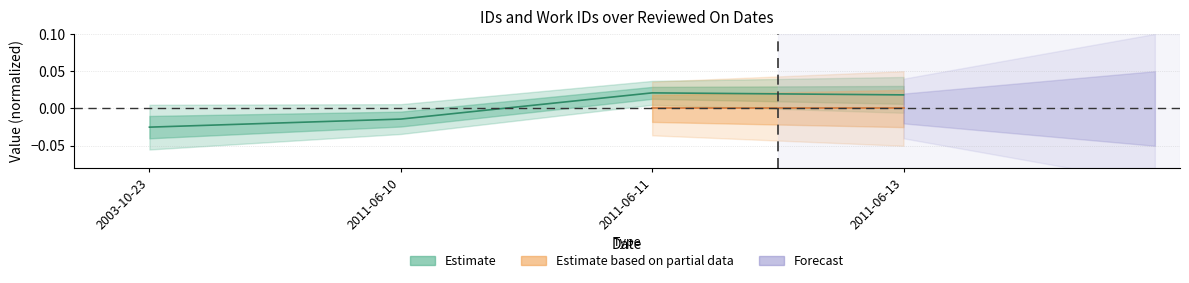

Does the chart have visible grid lines?

Yes